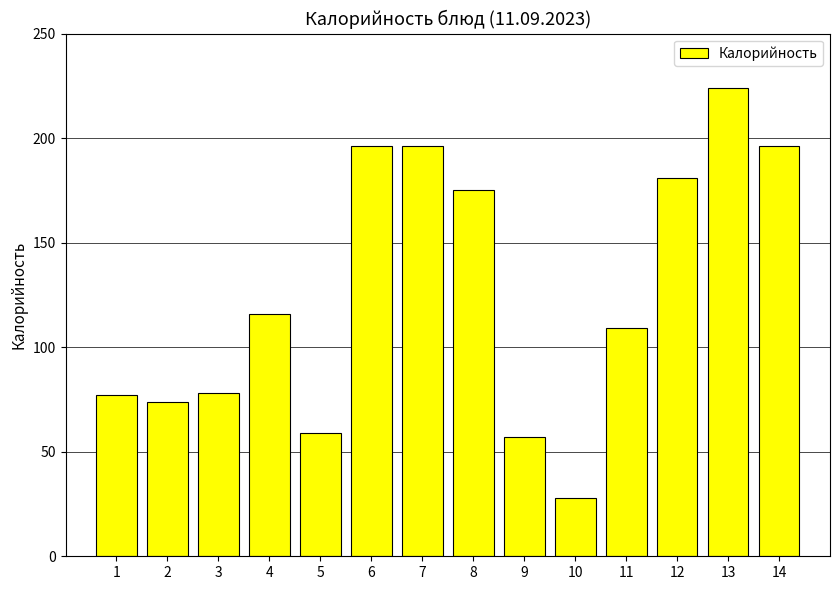

What is the smallest value displayed?

28